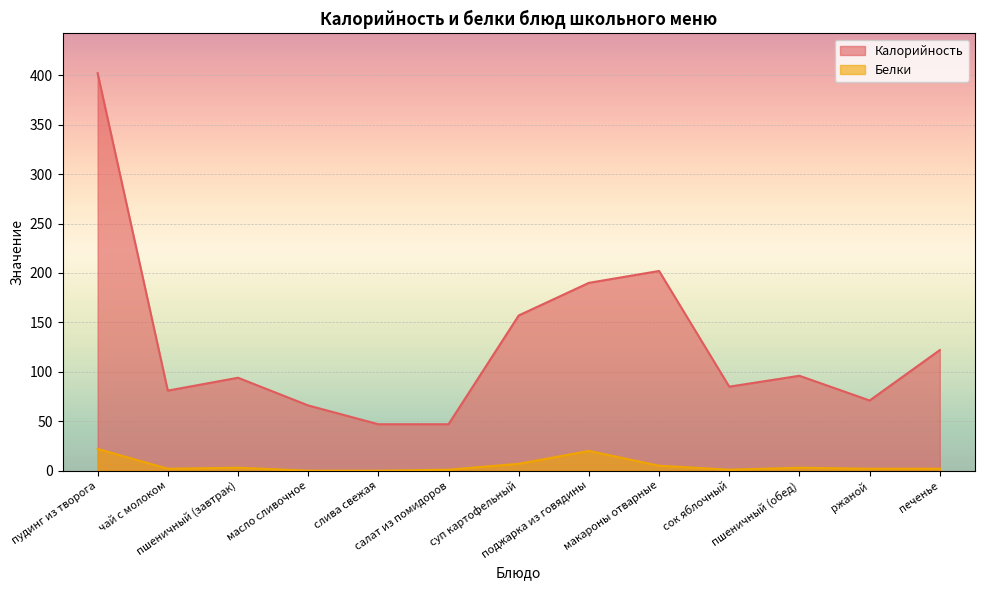

What is the sum of the Белки values at ржаной and суп картофельный?

9